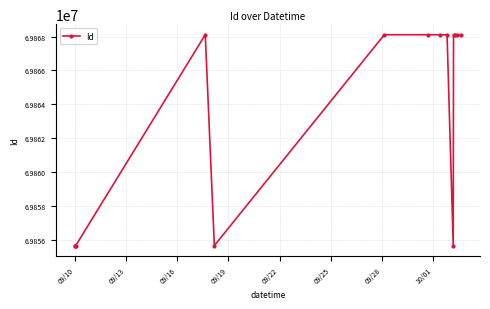

What is the difference between the maximum and minimum values?

12476